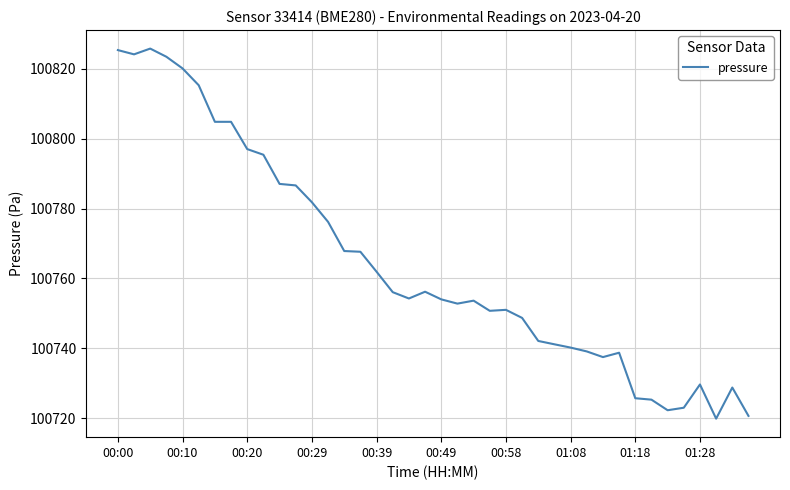

What is the difference between the maximum and minimum values?

106.0